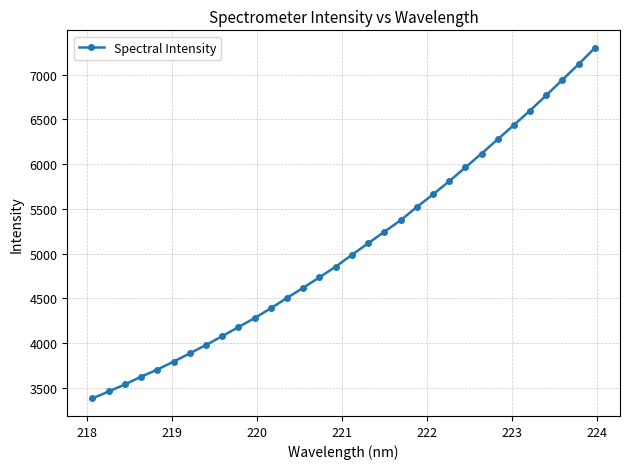

What is the maximum value shown in the chart?

7298.2